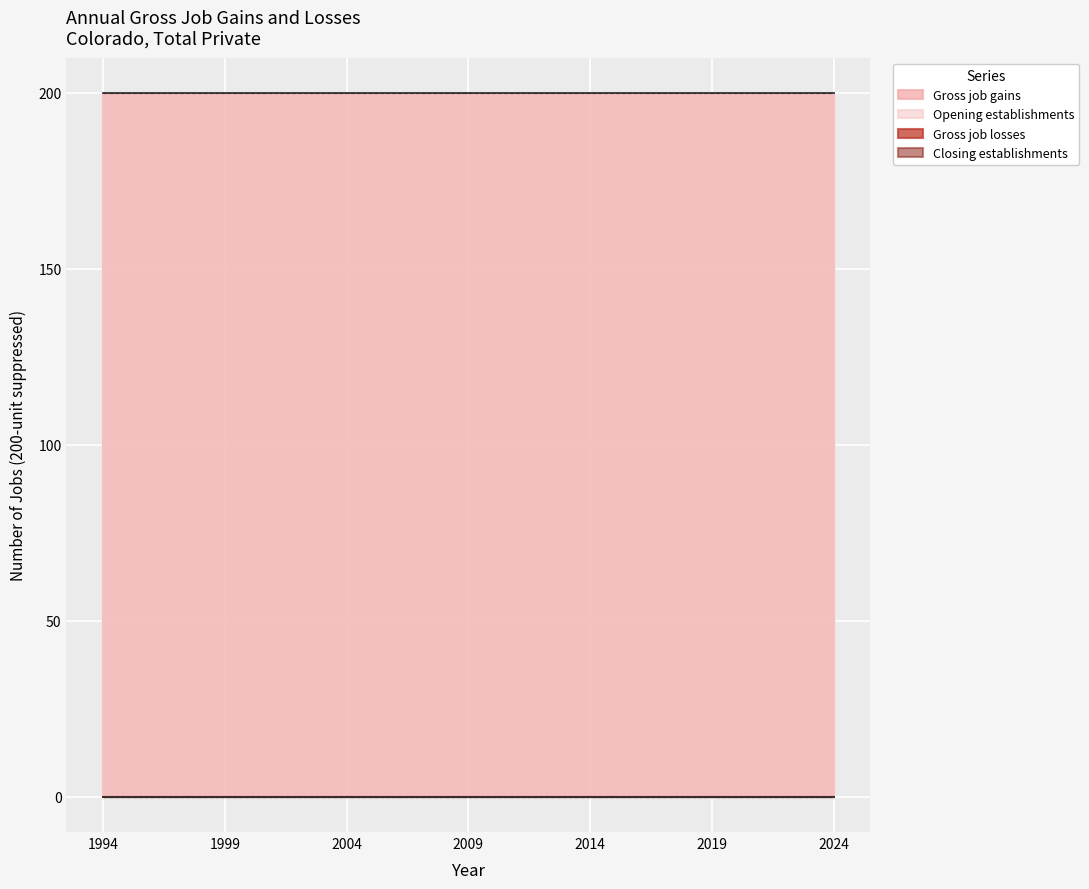

What is the sum of all Opening establishments values?

6200